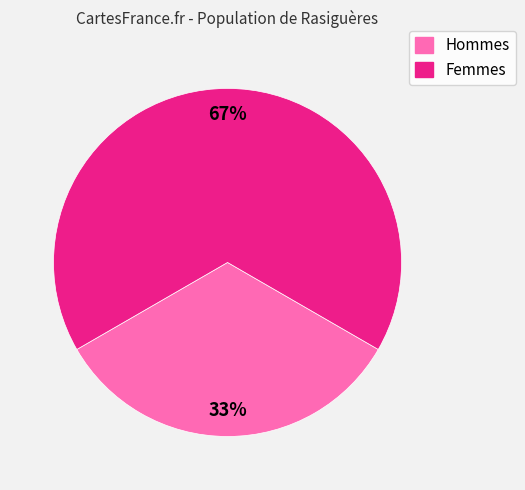

To the nearest percent, what is the average slice percentage?

50%